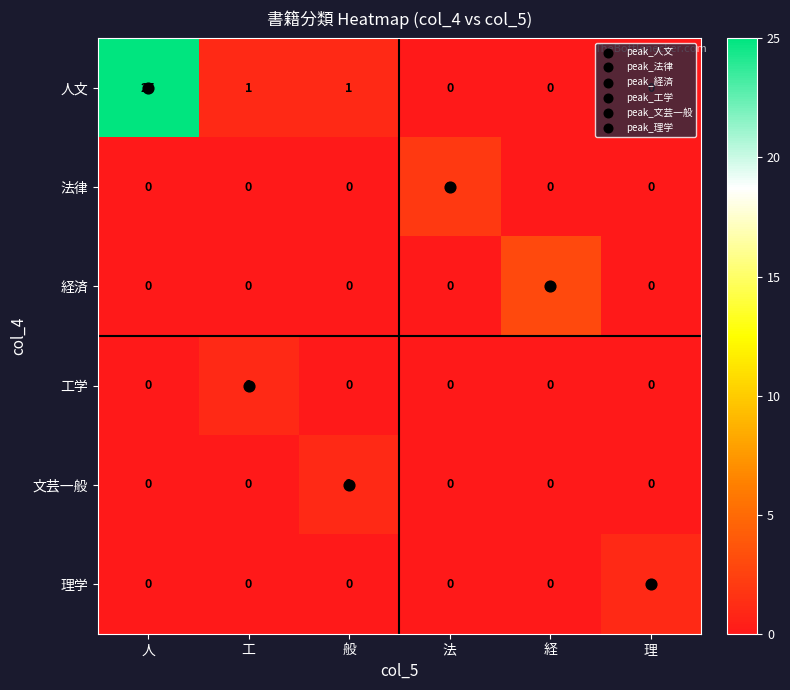

Which series has the largest total across all categories?

人文